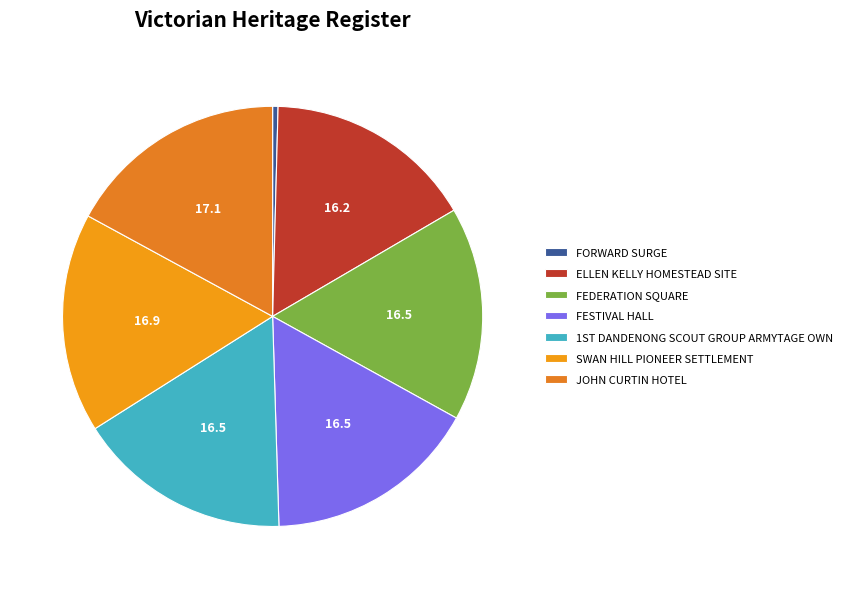

True or false: ELLEN KELLY HOMESTEAD SITE accounts for 16% of the total.

True